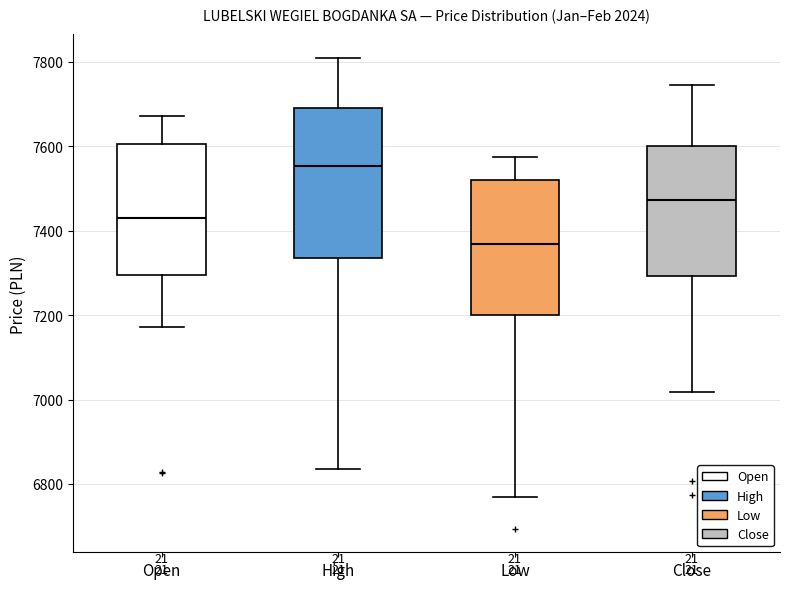

Reading left to right, transcribe this box plot: for each box, give where its median line is, the range the box spans, and where its two whiskers end, as read against the y-axis. The values are not printed on the chart, so give them approximately, as read against the axis.

Open: median 7420, box 7300 to 7600, whiskers 7180 to 7680
High: median 7560, box 7340 to 7700, whiskers 6840 to 7800
Low: median 7360, box 7200 to 7520, whiskers 6760 to 7580
Close: median 7480, box 7300 to 7600, whiskers 7020 to 7740